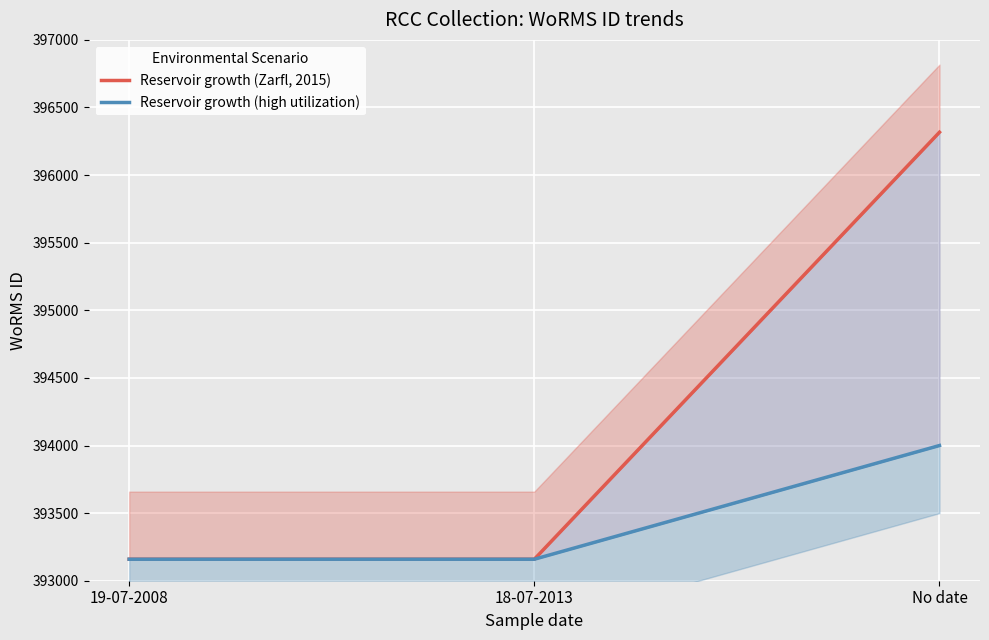

Reading right to left, what are all the values shown in this chart?

Reservoir growth (Zarfl, 2015): 396317	393159	393159
Reservoir growth (high utilization): 394000	393159	393159